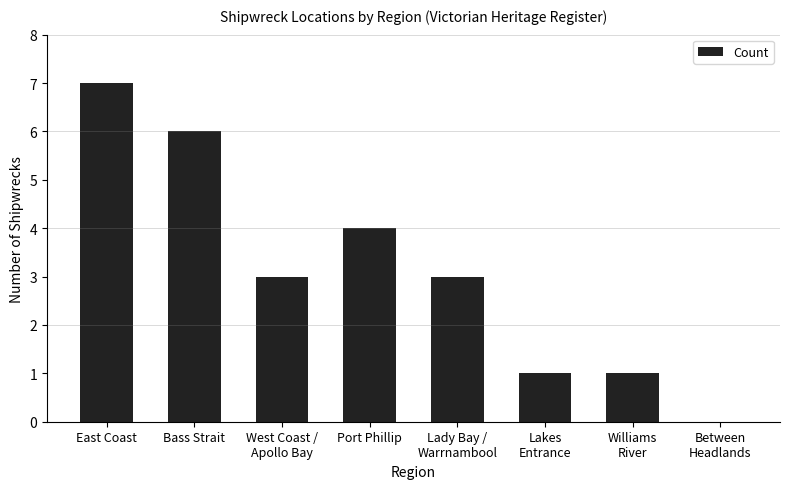

What is the greatest value displayed?

7